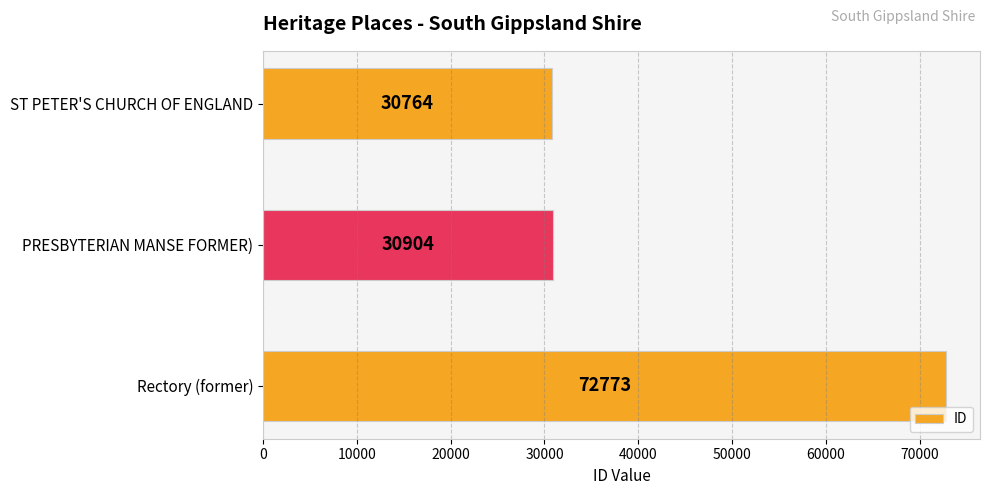

How many data points does each series have?

3